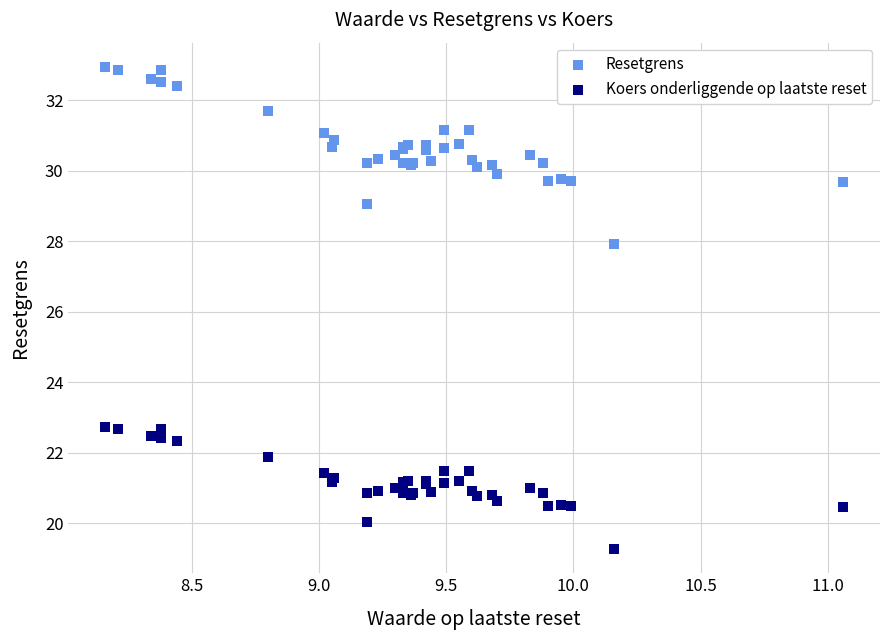

Across all series, what Y value is closest to 26?

27.9